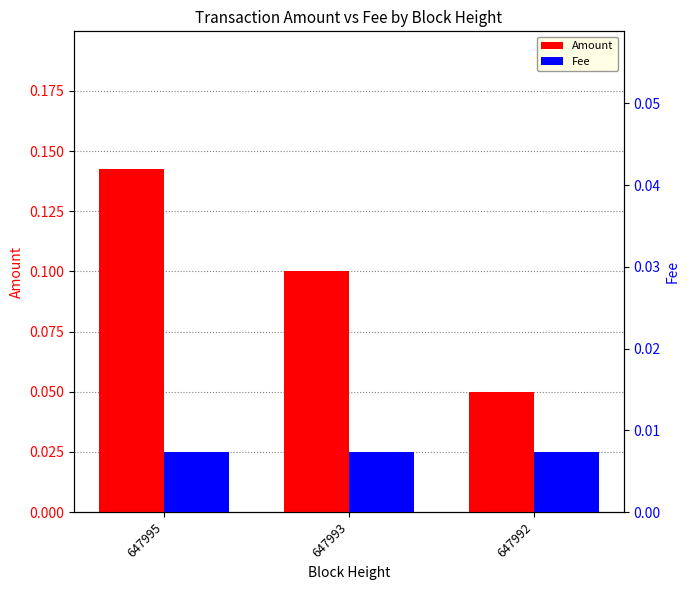

Reading left to right, extract all data points from this chart.

Amount: 0.1	0.1	0.1
Fee: 0.0	0.0	0.0